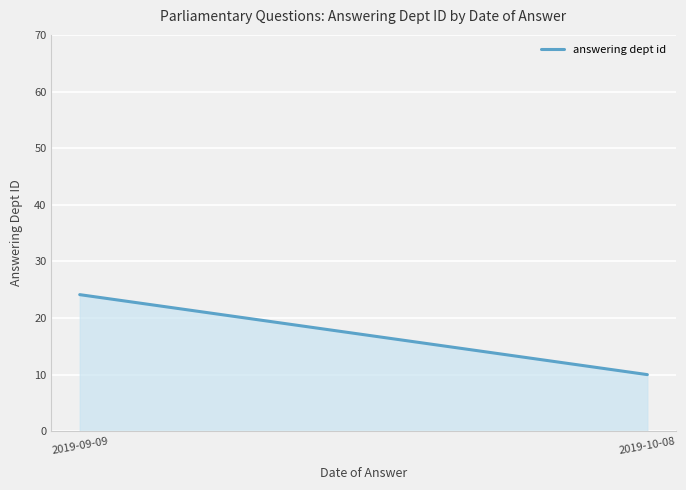

What is the value of the 1st point from the left?

24.1